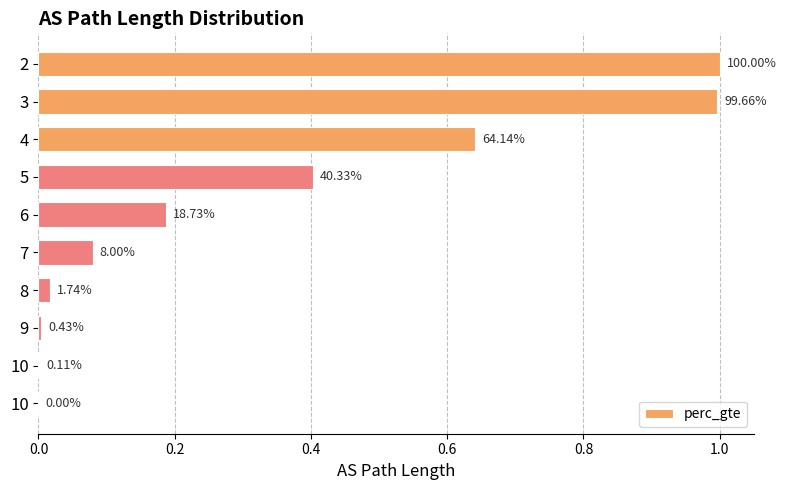

Are the bars horizontal?

Yes